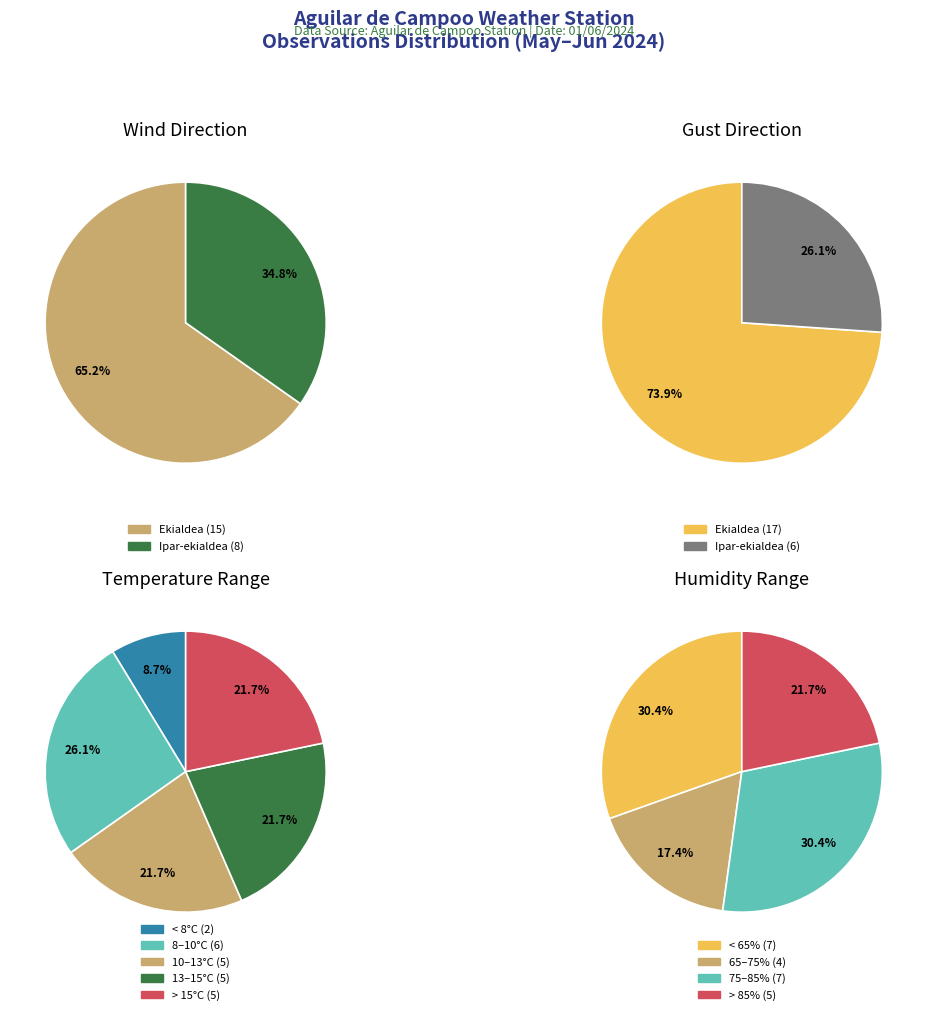

To the nearest percent, what is the difference between the Ekialdea and Ipar-ekialdea slice percentages?

30%